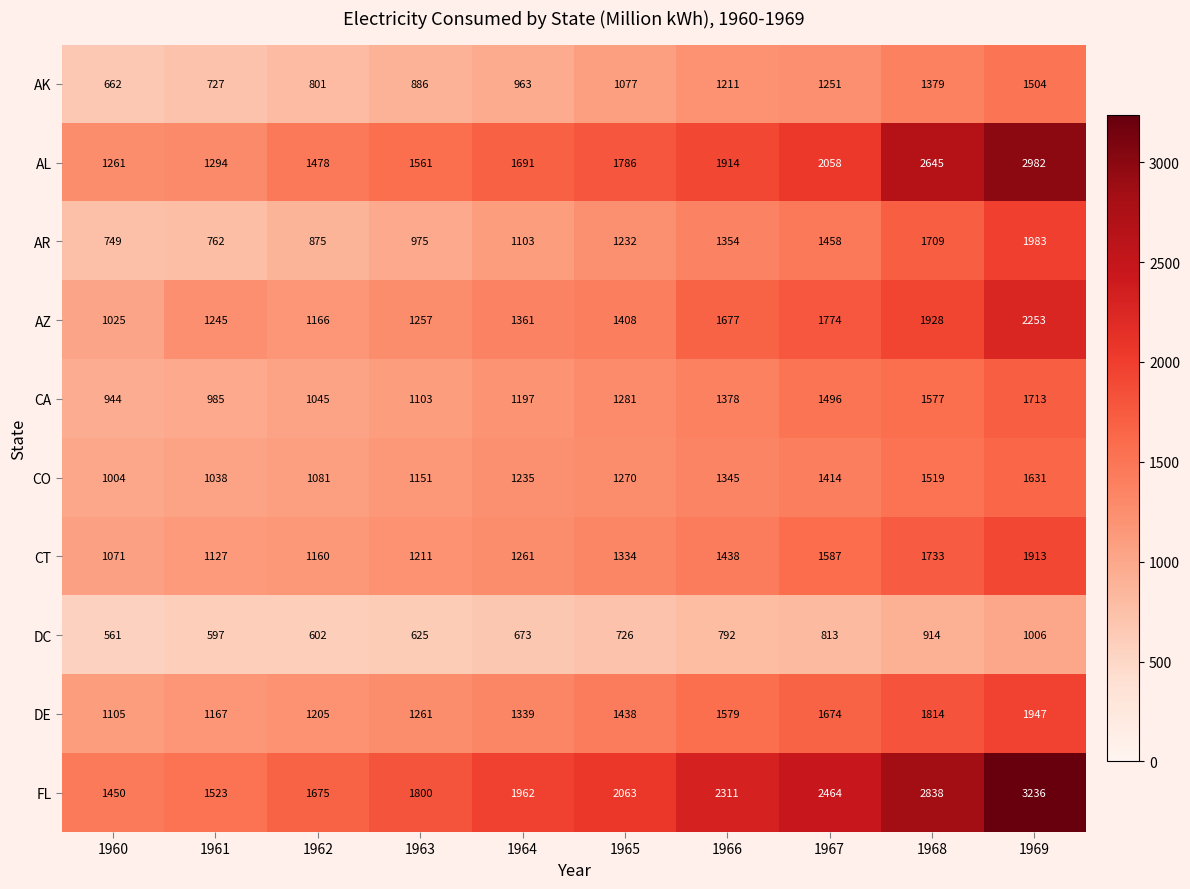

What value does the FL series have at 1961?

1523